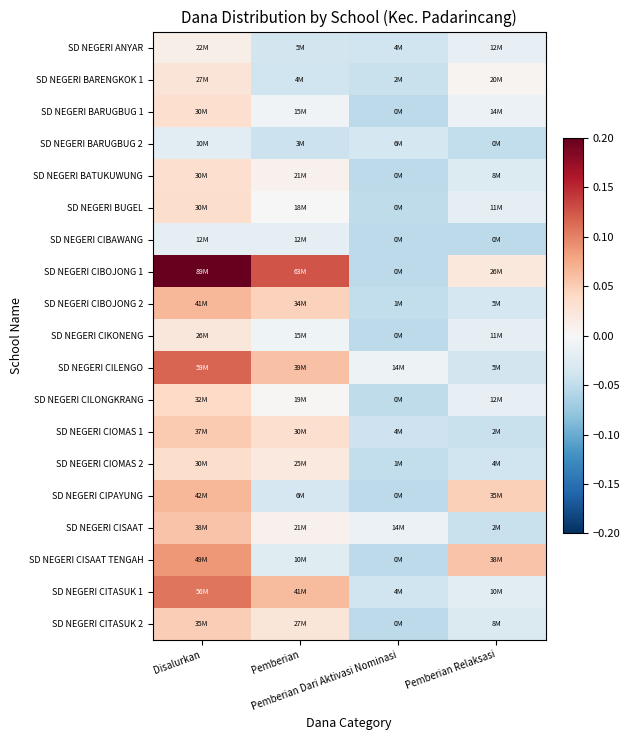

Reading left to right, transcribe all the data shown in this chart.

SD NEGERI ANYAR: Disalurkan=0.0	Pemberian=-0.0	Pemberian Dari Aktivasi Nominasi=-0.0	Pemberian Relaksasi=-0.0
SD NEGERI BARENGKOK 1: Disalurkan=0.0	Pemberian=-0.0	Pemberian Dari Aktivasi Nominasi=-0.0	Pemberian Relaksasi=0.0
SD NEGERI BARUGBUG 1: Disalurkan=0.0	Pemberian=-0.0	Pemberian Dari Aktivasi Nominasi=-0.1	Pemberian Relaksasi=-0.0
SD NEGERI BARUGBUG 2: Disalurkan=-0.0	Pemberian=-0.0	Pemberian Dari Aktivasi Nominasi=-0.0	Pemberian Relaksasi=-0.0
SD NEGERI BATUKUWUNG: Disalurkan=0.0	Pemberian=0.0	Pemberian Dari Aktivasi Nominasi=-0.1	Pemberian Relaksasi=-0.0
SD NEGERI BUGEL: Disalurkan=0.0	Pemberian=0.0	Pemberian Dari Aktivasi Nominasi=-0.1	Pemberian Relaksasi=-0.0
SD NEGERI CIBAWANG: Disalurkan=-0.0	Pemberian=-0.0	Pemberian Dari Aktivasi Nominasi=-0.1	Pemberian Relaksasi=-0.1
SD NEGERI CIBOJONG 1: Disalurkan=0.2	Pemberian=0.1	Pemberian Dari Aktivasi Nominasi=-0.1	Pemberian Relaksasi=0.0
SD NEGERI CIBOJONG 2: Disalurkan=0.1	Pemberian=0.0	Pemberian Dari Aktivasi Nominasi=-0.0	Pemberian Relaksasi=-0.0
SD NEGERI CIKONENG: Disalurkan=0.0	Pemberian=-0.0	Pemberian Dari Aktivasi Nominasi=-0.1	Pemberian Relaksasi=-0.0
SD NEGERI CILENGO: Disalurkan=0.1	Pemberian=0.1	Pemberian Dari Aktivasi Nominasi=-0.0	Pemberian Relaksasi=-0.0
SD NEGERI CILONGKRANG: Disalurkan=0.0	Pemberian=0.0	Pemberian Dari Aktivasi Nominasi=-0.1	Pemberian Relaksasi=-0.0
SD NEGERI CIOMAS 1: Disalurkan=0.1	Pemberian=0.0	Pemberian Dari Aktivasi Nominasi=-0.0	Pemberian Relaksasi=-0.0
SD NEGERI CIOMAS 2: Disalurkan=0.0	Pemberian=0.0	Pemberian Dari Aktivasi Nominasi=-0.0	Pemberian Relaksasi=-0.0
SD NEGERI CIPAYUNG: Disalurkan=0.1	Pemberian=-0.0	Pemberian Dari Aktivasi Nominasi=-0.1	Pemberian Relaksasi=0.0
SD NEGERI CISAAT: Disalurkan=0.1	Pemberian=0.0	Pemberian Dari Aktivasi Nominasi=-0.0	Pemberian Relaksasi=-0.0
SD NEGERI CISAAT TENGAH: Disalurkan=0.1	Pemberian=-0.0	Pemberian Dari Aktivasi Nominasi=-0.1	Pemberian Relaksasi=0.1
SD NEGERI CITASUK 1: Disalurkan=0.1	Pemberian=0.1	Pemberian Dari Aktivasi Nominasi=-0.0	Pemberian Relaksasi=-0.0
SD NEGERI CITASUK 2: Disalurkan=0.0	Pemberian=0.0	Pemberian Dari Aktivasi Nominasi=-0.1	Pemberian Relaksasi=-0.0